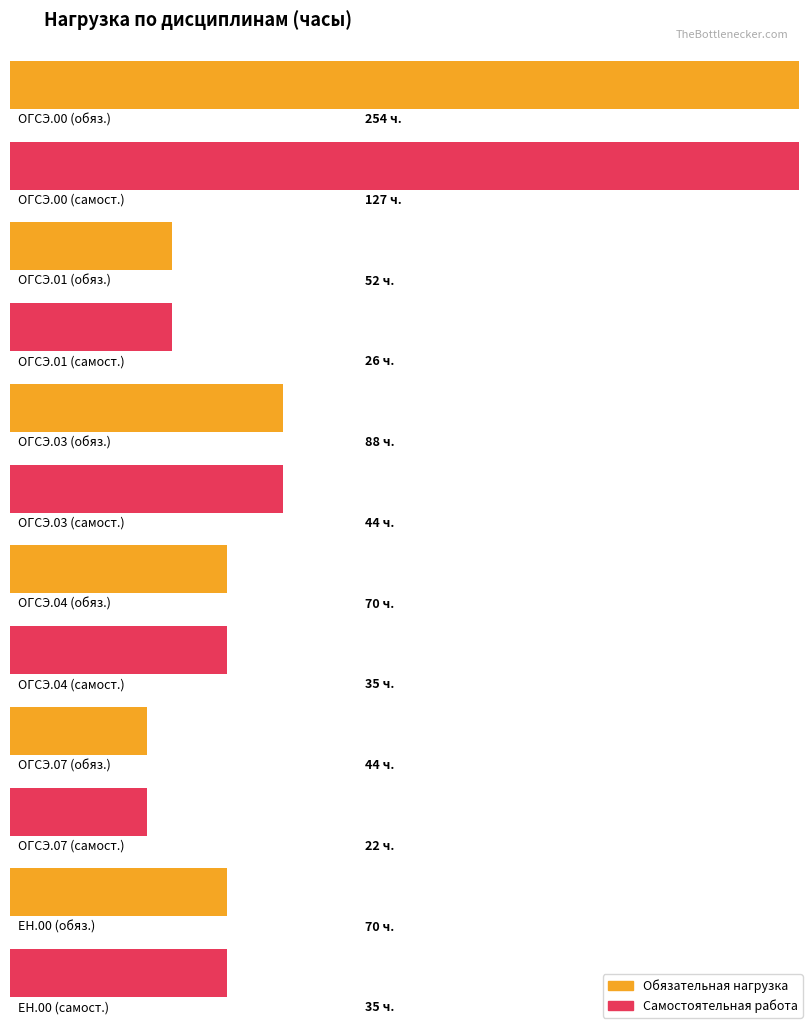

Is it true that Обязательная нагрузка equals 254 at ОГСЭ.00?

True